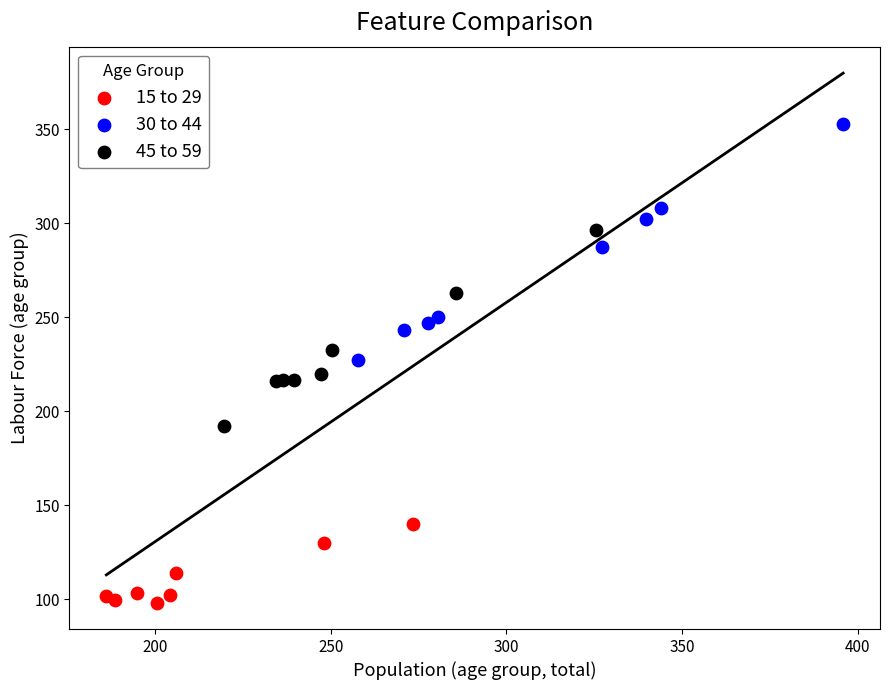

Which series reaches the maximum Y coordinate?

30 to 44